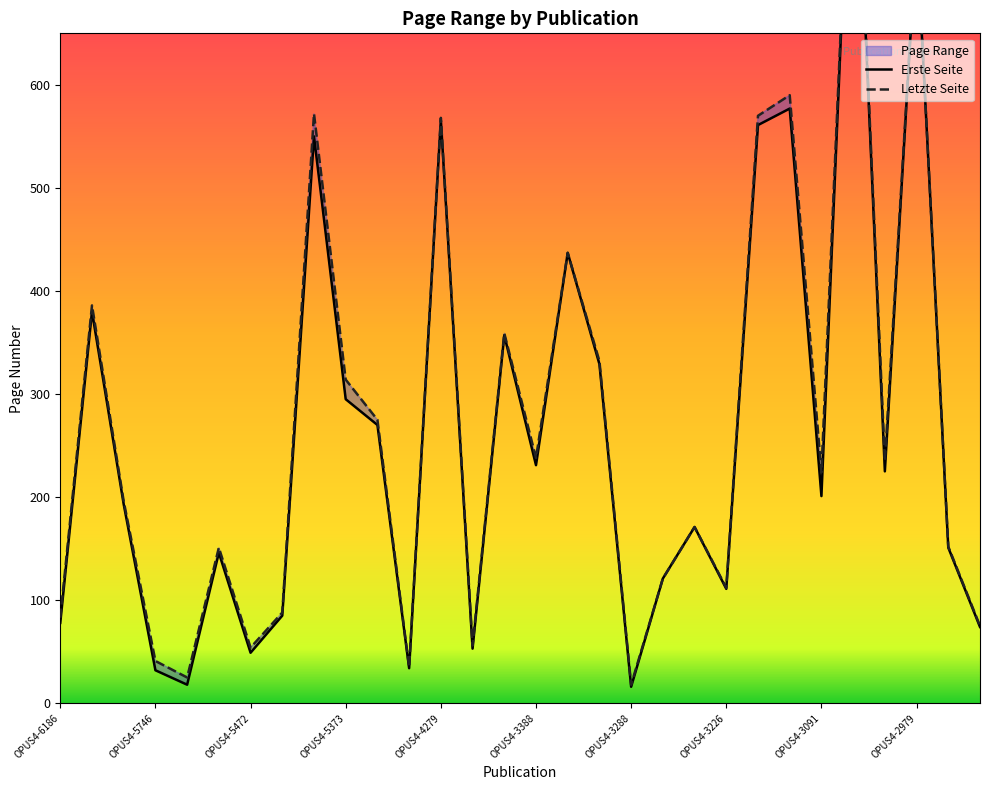

Rank the categories by Letzte Seite value from lowest to highest.

OPUS4-3288, OPUS4-5745, OPUS4-5031, OPUS4-5746, OPUS4-5472, OPUS4-4253, OPUS4-2978, OPUS4-6186, OPUS4-5471, OPUS4-3226, OPUS4-3229, OPUS4-5517, OPUS4-2977, OPUS4-3230, OPUS4-5991, OPUS4-3091, OPUS4-3018, OPUS4-3388, OPUS4-5338, OPUS4-5373, OPUS4-3289, OPUS4-3626, OPUS4-5992, OPUS4-3339, OPUS4-4279, OPUS4-3227, OPUS4-5381, OPUS4-3130, OPUS4-2979, OPUS4-3077